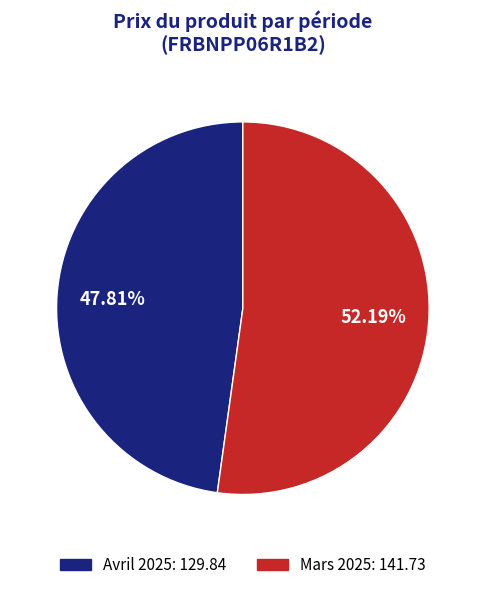

Is there a majority slice in this chart?

Yes